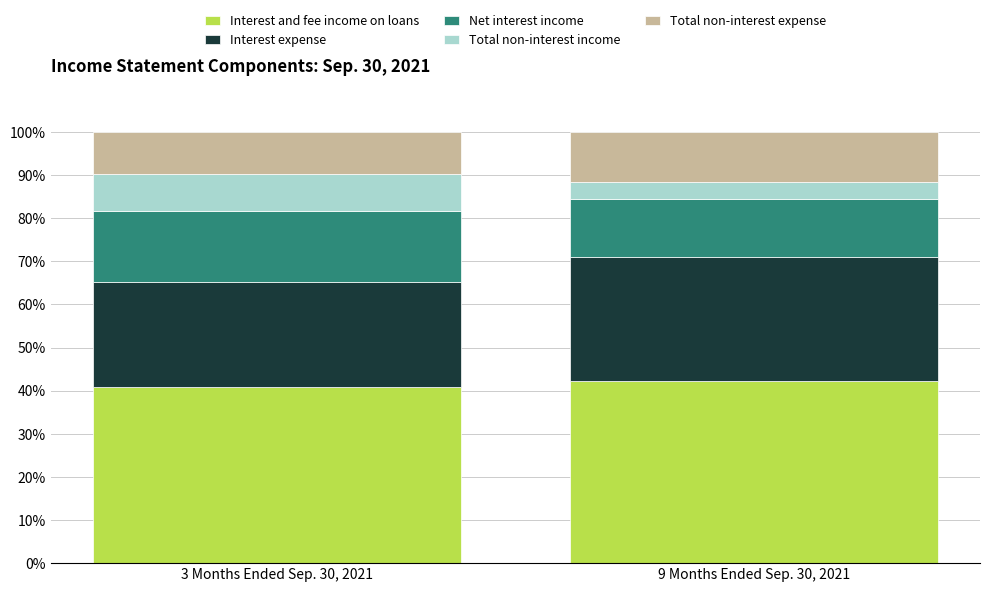

What is the maximum value for Interest and fee income on loans?

42.3